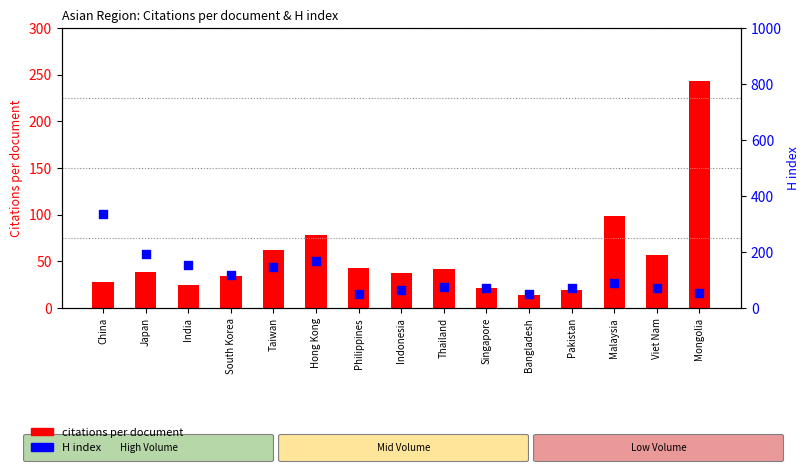

Which series reaches the minimum Y coordinate?

Citations per document